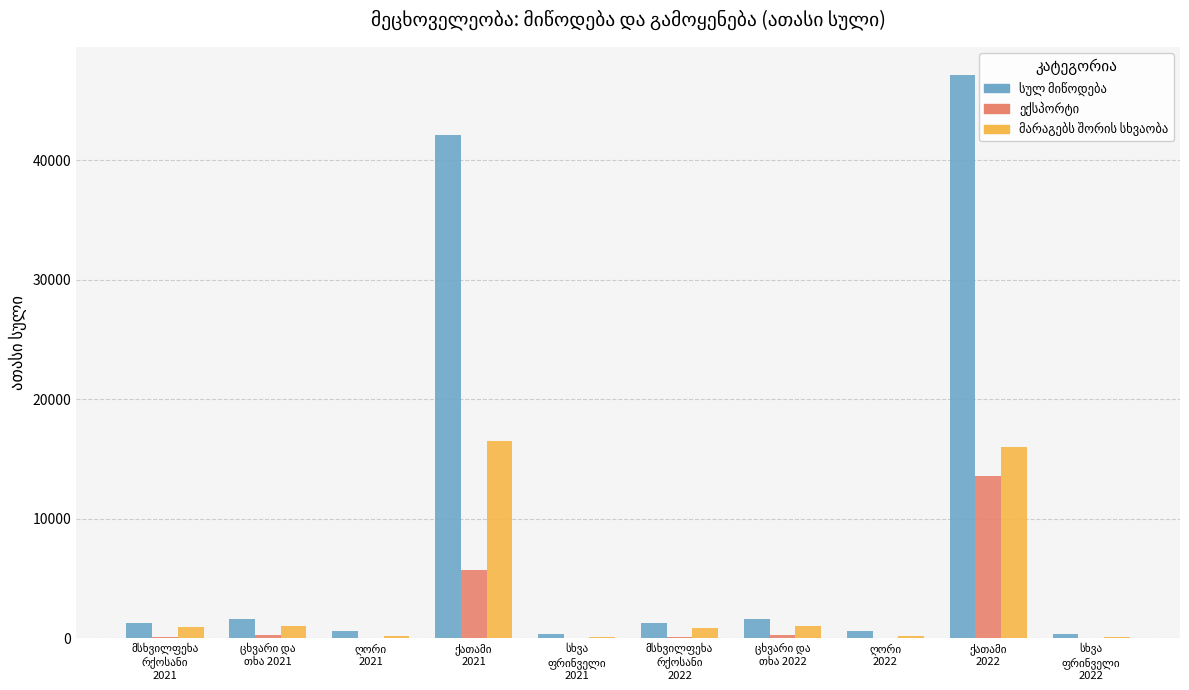

Between მსხვილფეხა
რქოსანი
2021 and ღორი
2022, which series saw the biggest shift?

მარაგებს შორის სხვაობა